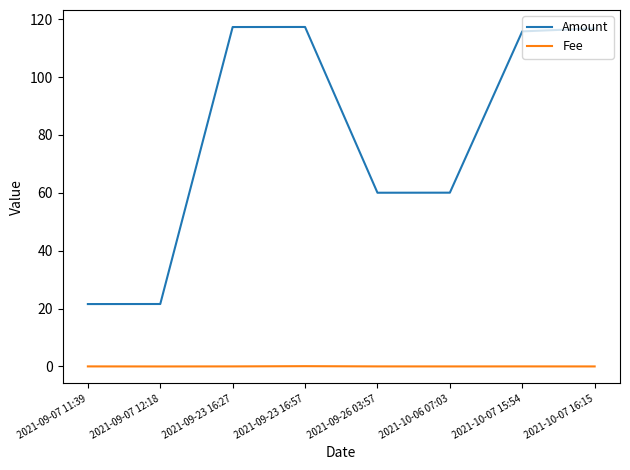

How many values in the Amount series are below 115?

4